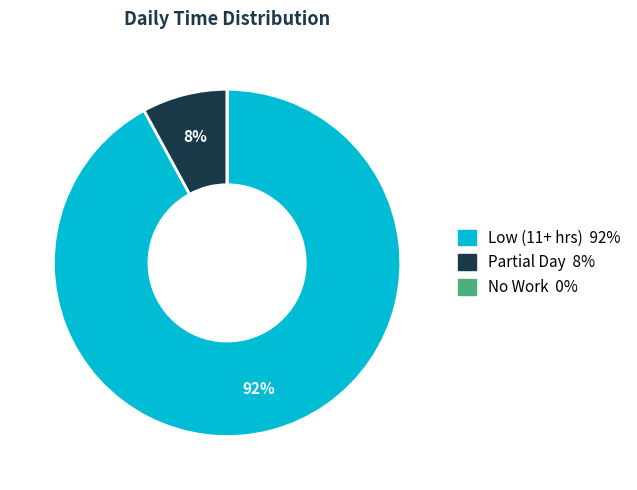

To the nearest percent, what is the difference between the largest and smallest slice percentages?

92%